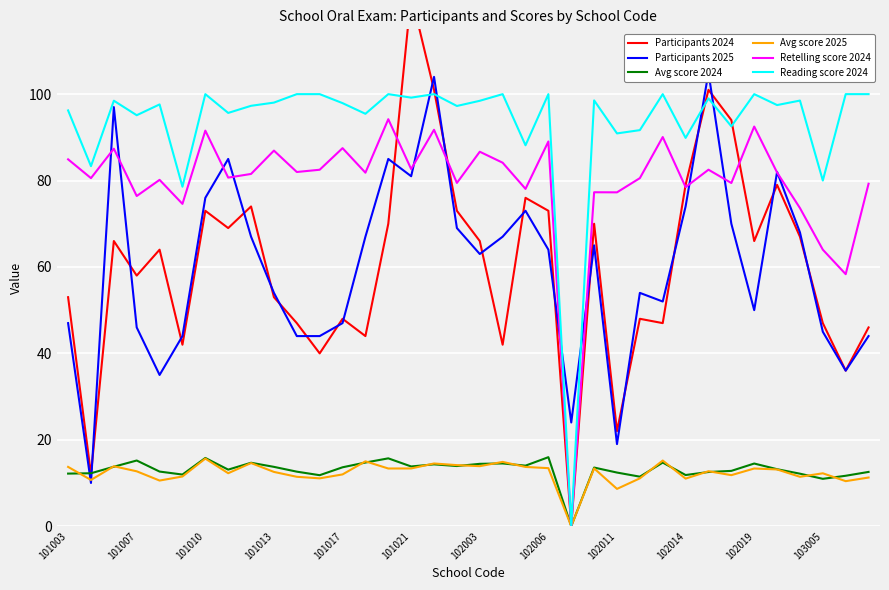

In Retelling score 2024, how many points are higher than both neighbors (excluding endpoints)?

13